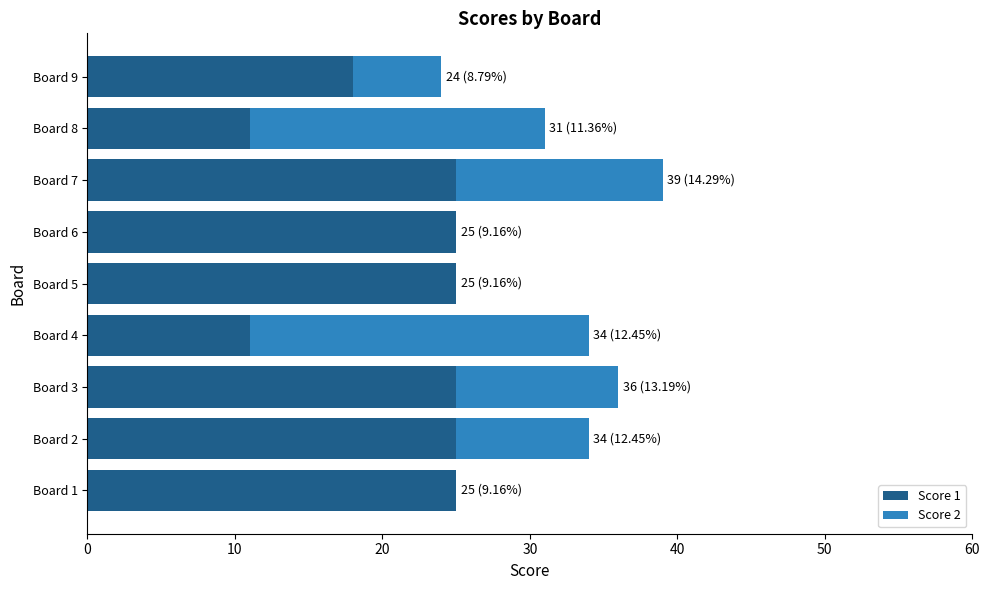

What is the maximum value for Score 1?

25